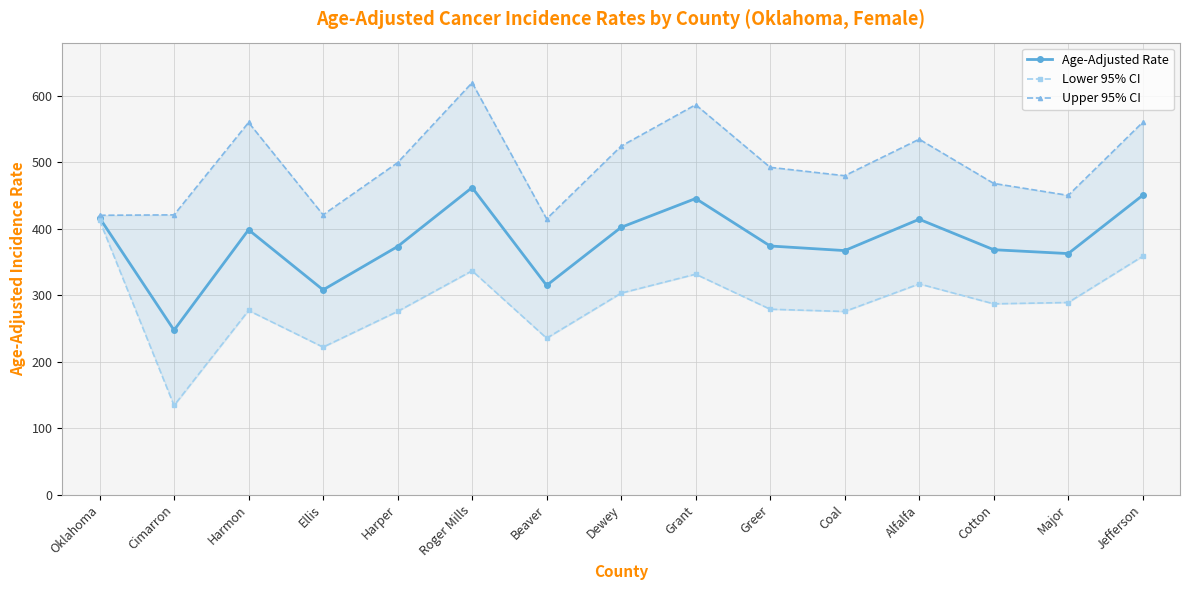

What is the difference between the highest and lowest values at Jefferson?

201.5